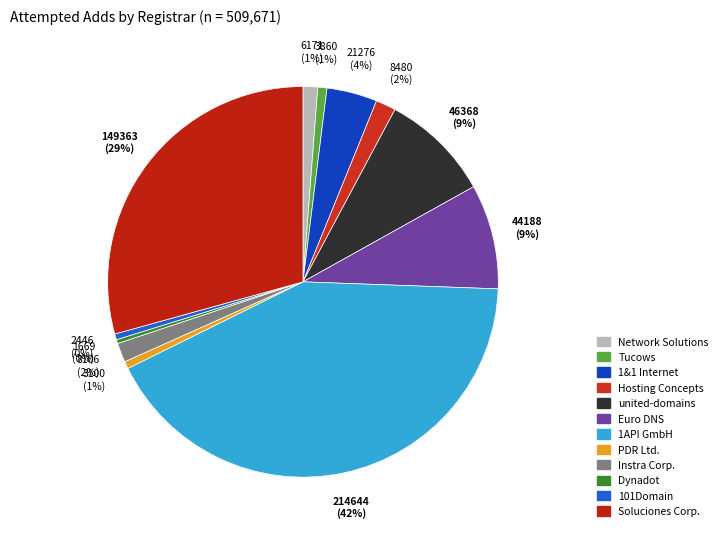

What is the smallest slice in the pie chart?

Dynadot LLC